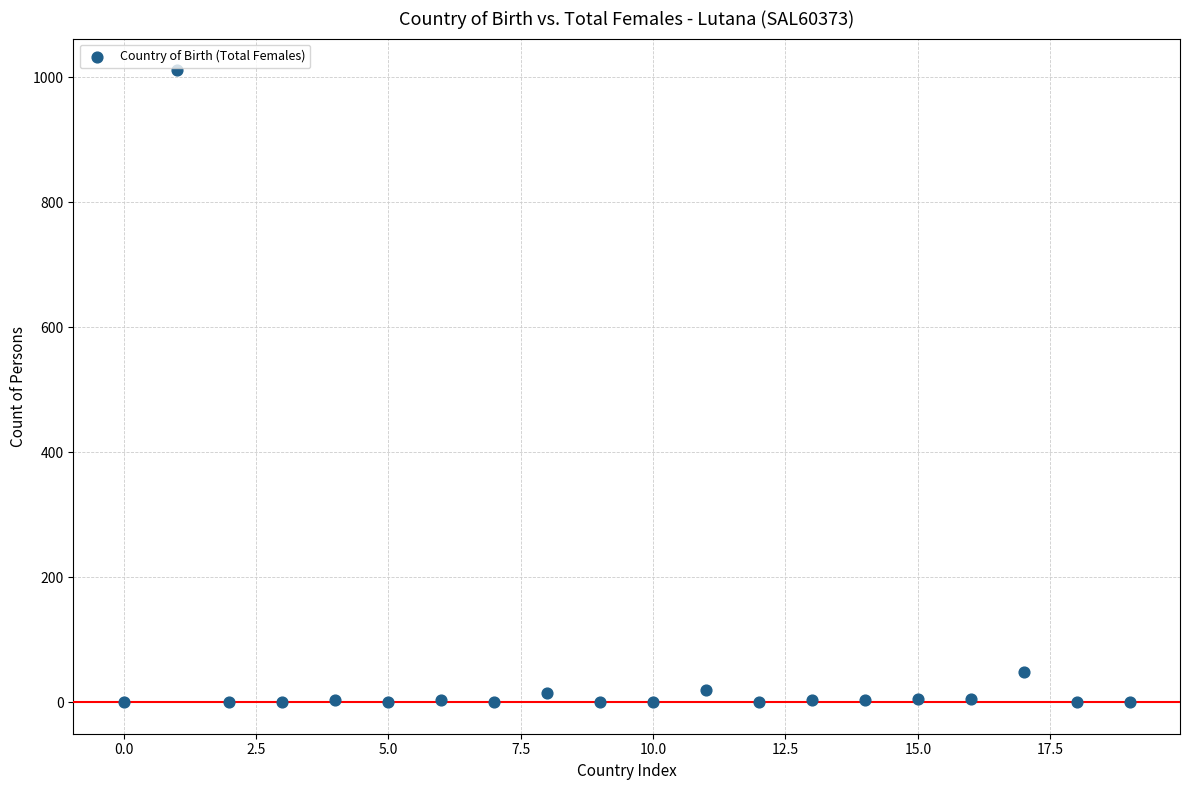

What is the range of Y values (max minus min)?

1011